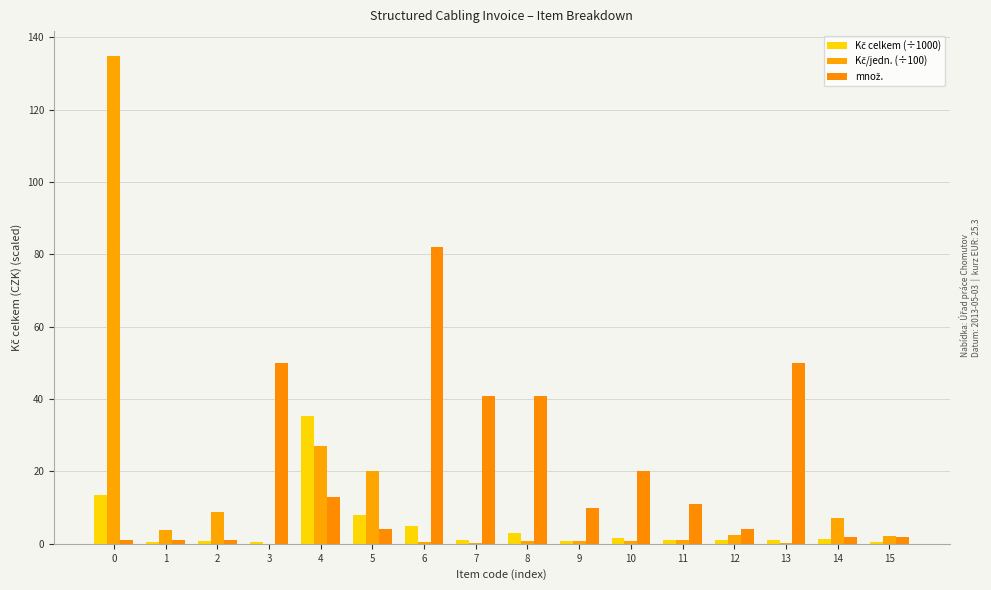

Which series has the largest total across all categories?

množ.